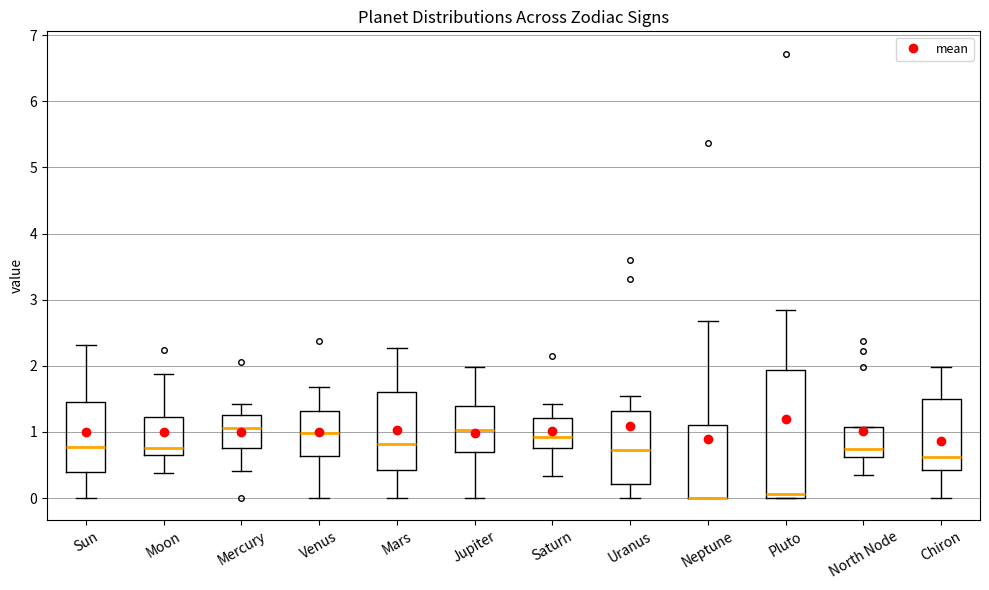

Reading left to right, transcribe this box plot: for each box, give where its median line is, the range the box spans, and where its two whiskers end, as read against the y-axis. The values are not printed on the chart, so give them approximately, as read against the axis.

Sun: median 0.8, box 0.4 to 1.5, whiskers 0.0 to 2.3
Moon: median 0.8, box 0.6 to 1.2, whiskers 0.4 to 1.9
Mercury: median 1.1, box 0.8 to 1.3, whiskers 0.4 to 1.4
Venus: median 1.0, box 0.6 to 1.3, whiskers 0.0 to 1.7
Mars: median 0.8, box 0.4 to 1.6, whiskers 0.0 to 2.3
Jupiter: median 1.0, box 0.7 to 1.4, whiskers 0.0 to 2.0
Saturn: median 0.9, box 0.8 to 1.2, whiskers 0.3 to 1.4
Uranus: median 0.7, box 0.2 to 1.3, whiskers 0.0 to 1.5
Neptune: median 0.0 (drawn on the box's lower edge), box 0.0 to 1.1, whiskers 0.0 to 2.7
Pluto: median 0.1, box 0.0 to 1.9, whiskers 0.0 to 2.9
North Node: median 0.7, box 0.6 to 1.1, whiskers 0.4 to 1.1
Chiron: median 0.6, box 0.4 to 1.5, whiskers 0.0 to 2.0